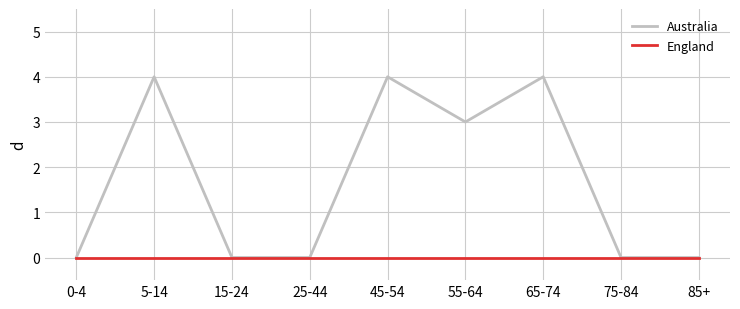

Rank the series by their maximum value, from highest to lowest.

Australia, England